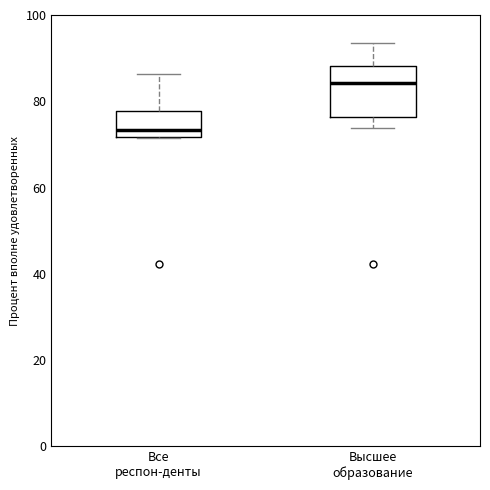

Where does the median line of the box for Все респон-денты sit on the y-axis? The values are not printed on the chart, so give them approximately, as read against the axis.

74